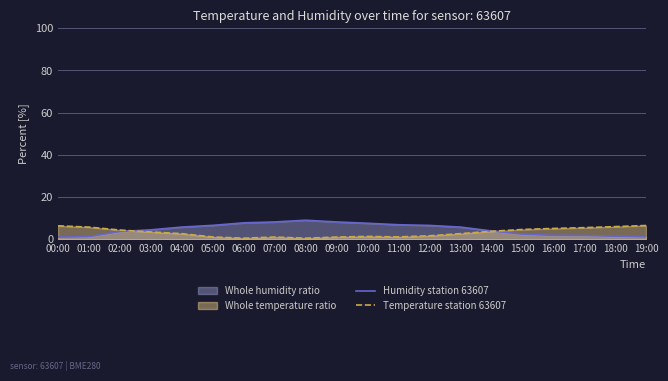

Which series ends up on top after the final intersection of Temperature station 63607 and Humidity station 63607?

Temperature station 63607